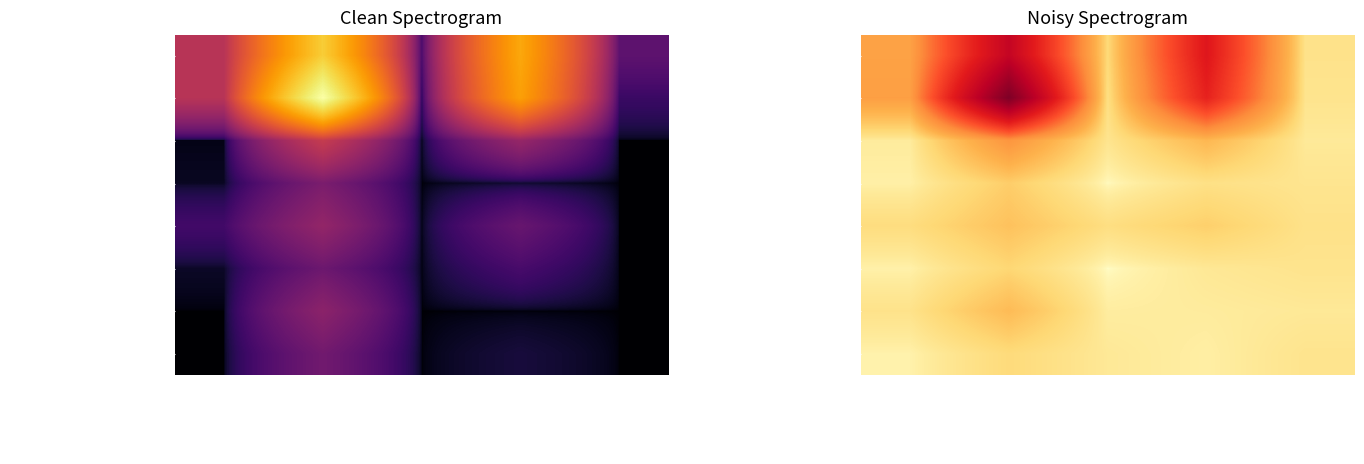

List the series in order of their peak value, highest first.

USL 1 e 2, OSPEDALI, COMUNI, PARASANITARIE, REGIONE UMBRIA, PREFETTURA - FORZE ORDINE, VOLONTARI PC E SANITARI, AZIENDE PRIVATE